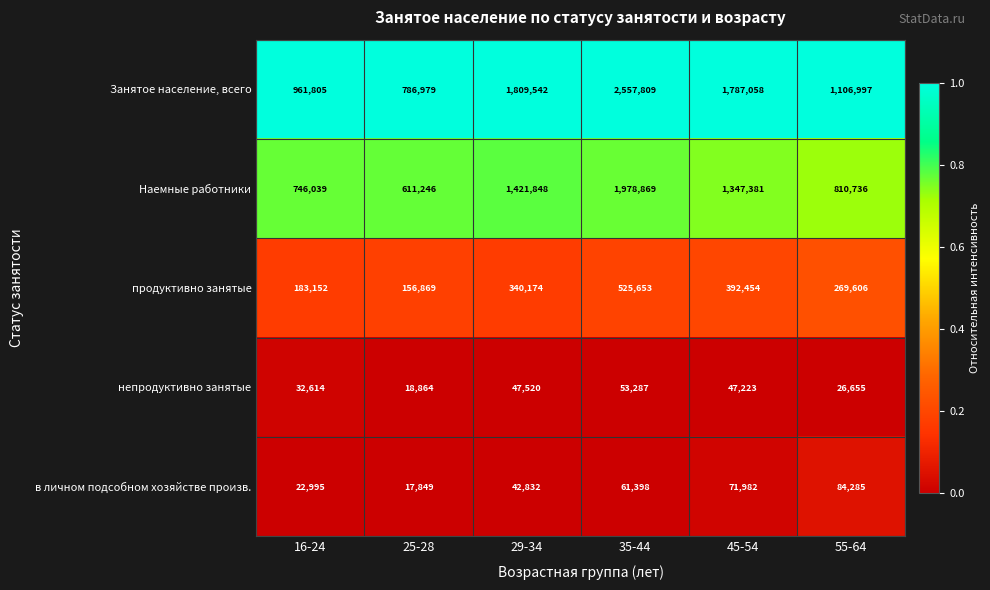

Reading left to right, transcribe all the data shown in this chart.

Занятое население, всего: 961805	786979	1809542	2557809	1787058	1106997
Наемные работники: 746039	611246	1421848	1978869	1347381	810736
продуктивно занятые: 183152	156869	340174	525653	392454	269606
непродуктивно занятые: 32614	18864	47520	53287	47223	26655
в личном подсобном хозяйстве произв.: 22995	17849	42832	61398	71982	84285